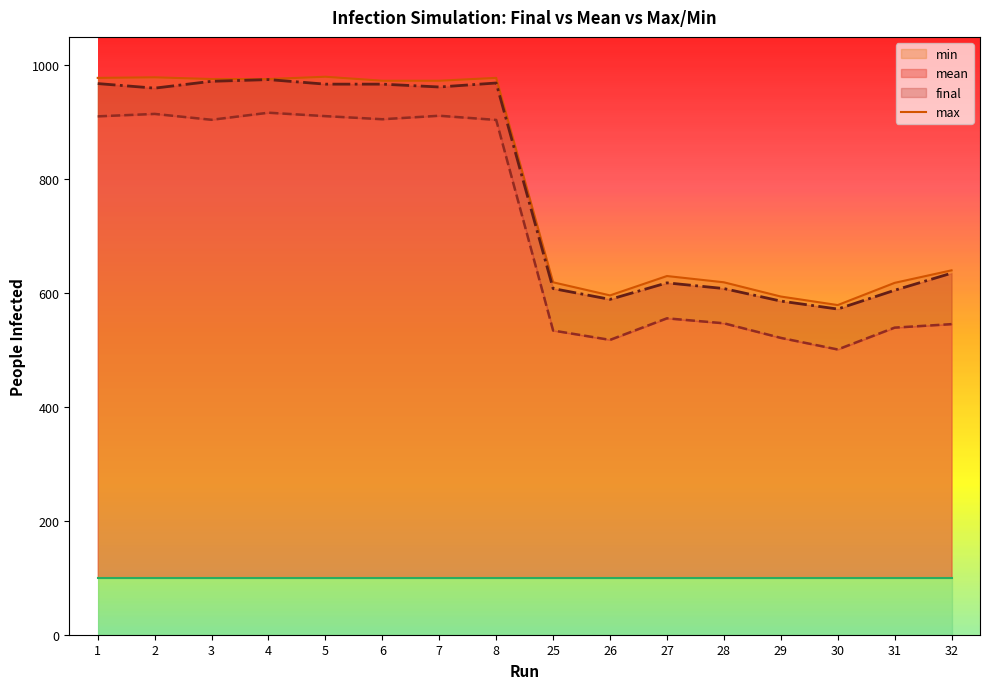

True or false: the data shows 535 at 1.

False